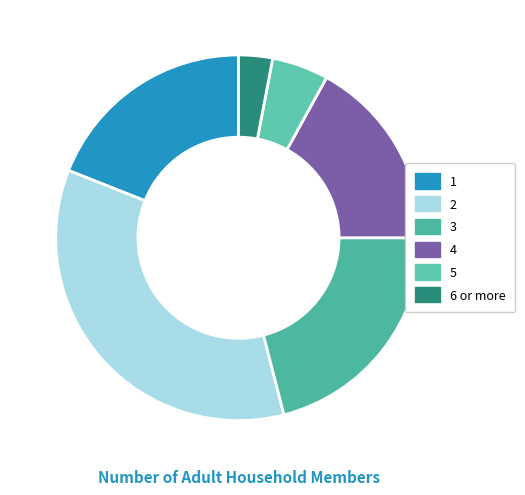

To the nearest percent, what portion does 3 represent?

21%